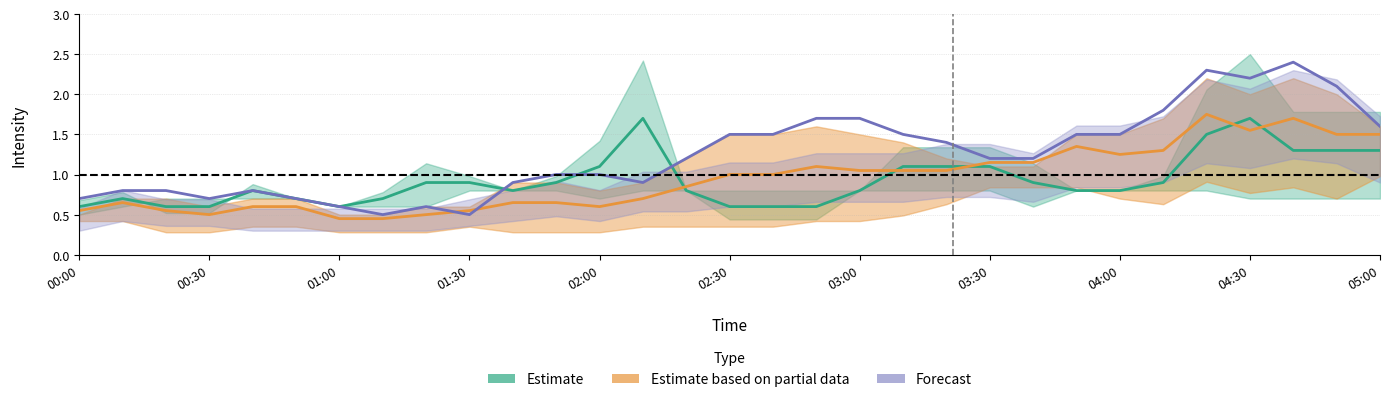

Reading left to right, transcribe all the data shown in this chart.

2.047: 0.6	0.7	0.6	0.6	0.8	0.7	0.6	0.7	0.9	0.9	0.8	0.9	1.1	1.7	0.8	0.6	0.6	0.6	0.8	1.1	1.1	1.1	0.9	0.8	0.8	0.9	1.5	1.7	1.3	1.3	1.3
11.205: 0.7	0.8	0.8	0.7	0.8	0.7	0.6	0.5	0.6	0.5	0.9	1.0	1.0	0.9	1.2	1.5	1.5	1.7	1.7	1.5	1.4	1.2	1.2	1.5	1.5	1.8	2.3	2.2	2.4	2.1	1.6
10.910: 0.5	0.7	0.7	0.6	0.7	0.7	0.5	0.5	0.6	0.6	0.9	0.9	0.8	0.9	1.2	1.5	1.5	1.6	1.5	1.4	1.2	1.1	1.1	1.5	1.5	1.7	2.2	2.0	2.2	2.0	1.6
2.194: 0.5	0.6	0.7	0.7	0.7	0.7	0.6	0.6	0.6	0.8	0.8	0.8	0.7	0.8	0.8	0.8	0.8	0.8	0.8	0.8	0.8	0.8	0.6	0.8	0.8	0.8	0.8	0.7	0.7	0.7	0.7
8.251: 0.6	0.6	0.4	0.4	0.5	0.5	0.4	0.4	0.4	0.5	0.4	0.4	0.4	0.5	0.5	0.5	0.5	0.6	0.6	0.7	0.9	1.2	1.2	1.2	1.0	0.9	1.3	1.1	1.2	1.0	1.4
11.058: 0.5	0.7	0.6	0.6	0.5	0.5	0.5	0.5	0.5	0.6	0.7	0.8	0.7	0.9	0.9	1.0	1.0	1.1	1.1	1.1	1.2	1.2	1.1	1.4	1.4	1.5	1.9	1.8	2.0	1.9	1.5